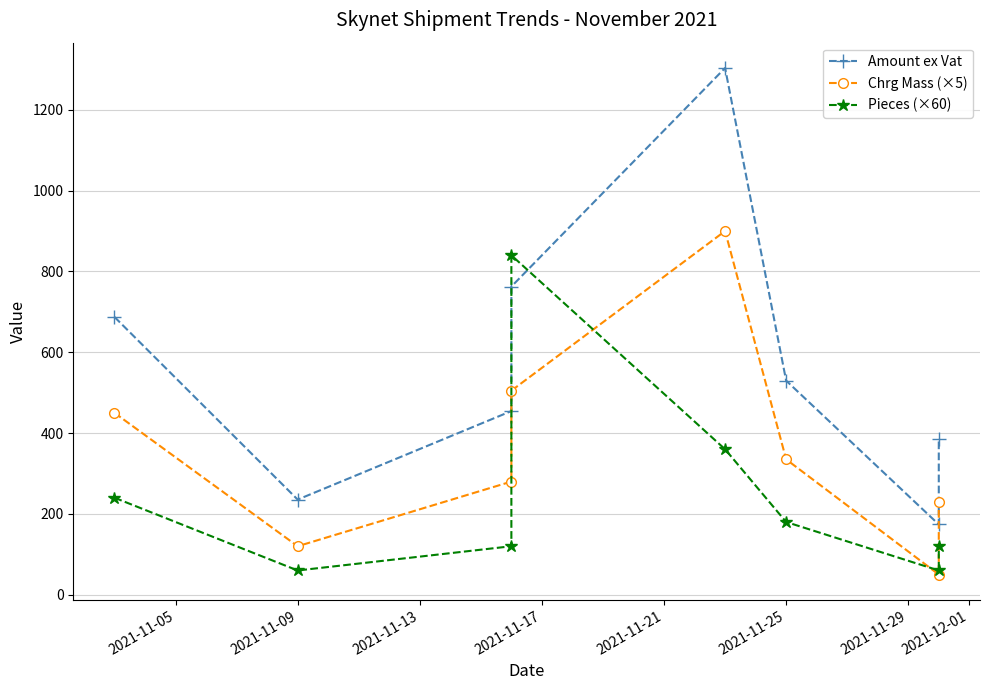

The Amount ex Vat series shows 1977.0 at 2021-11-21. True or false?

False